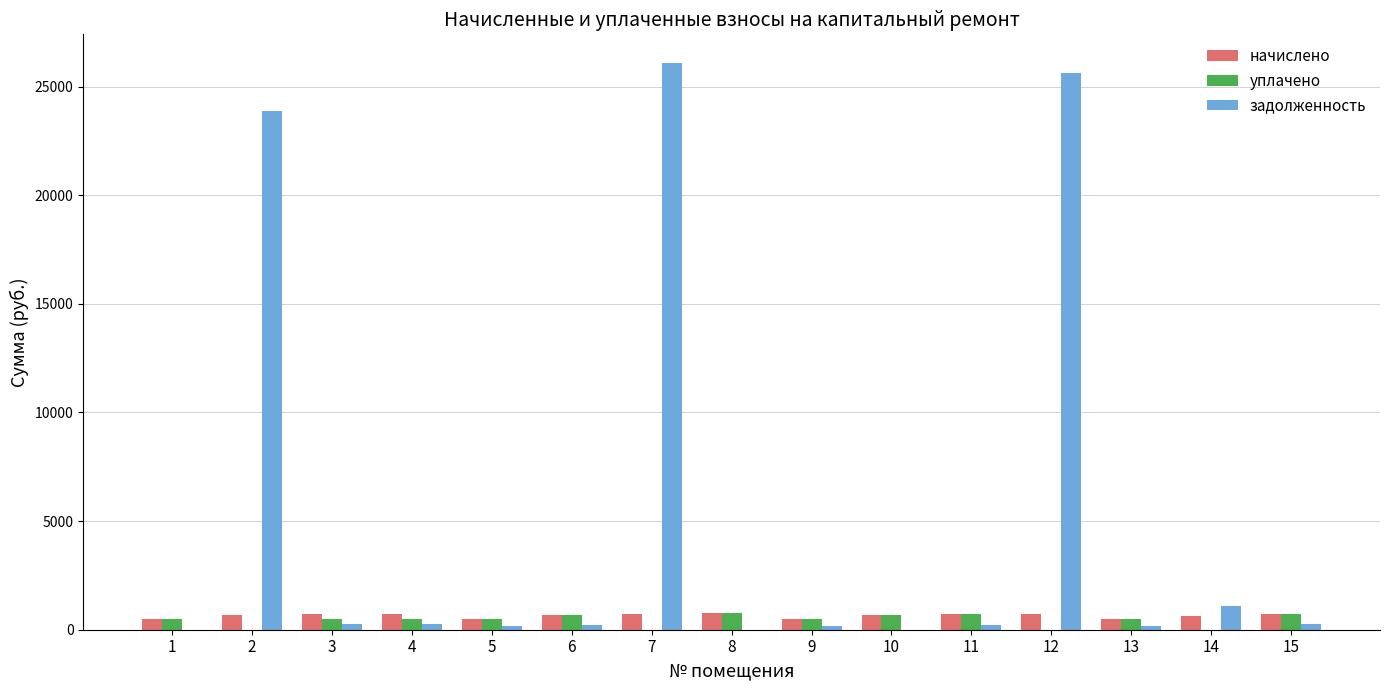

How many data points in задолженность are above 224?

8